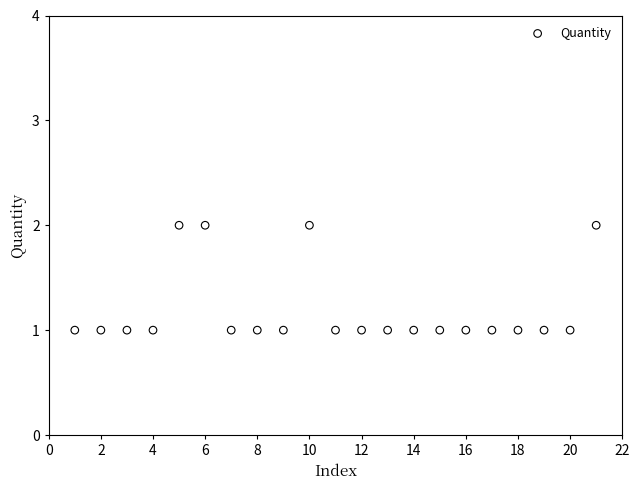

What is the range of X values (max minus min)?

20